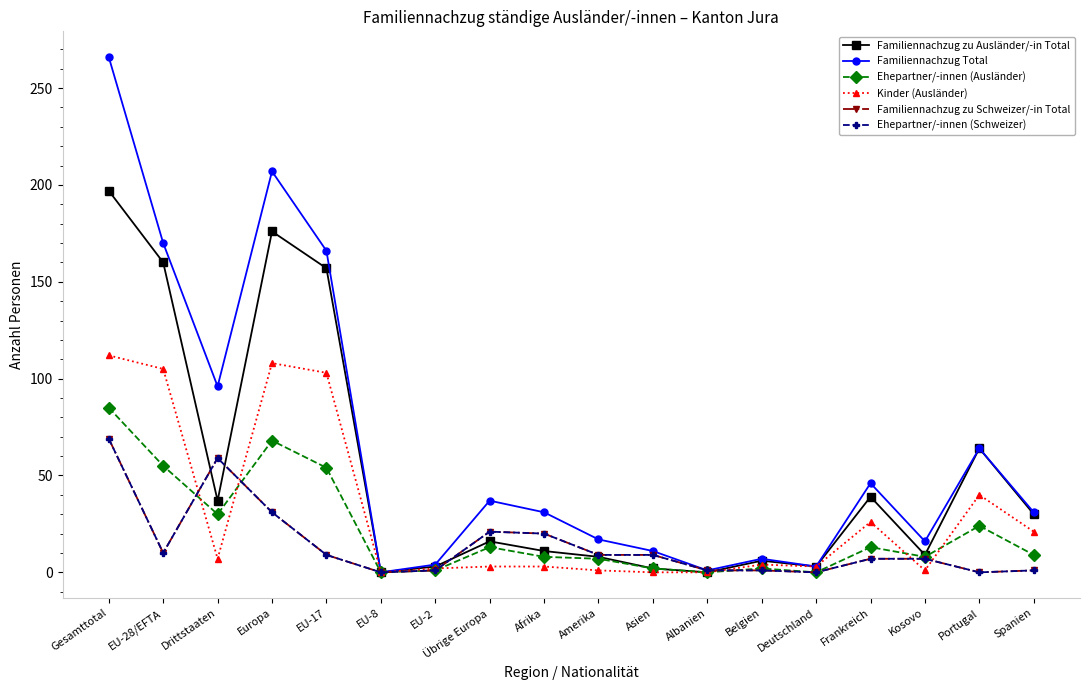

What is the label of the 11th point from the right?

Übrige Europa